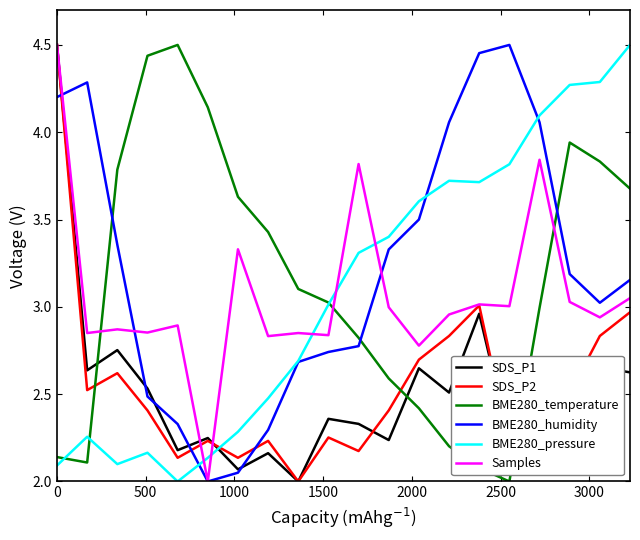

What is the minimum value shown in the chart?

2.0